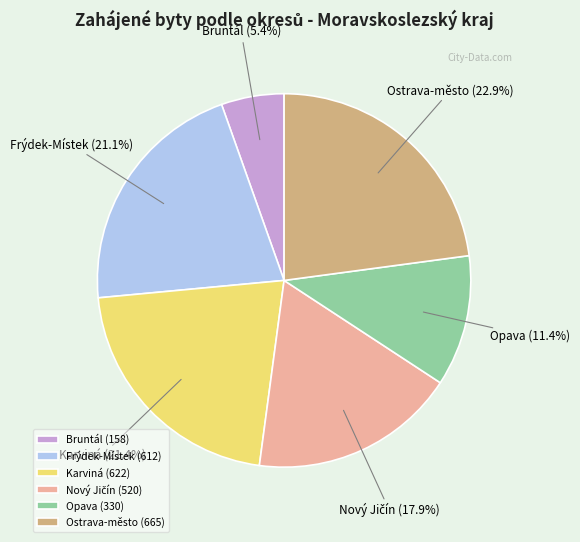

Is the sum of Ostrava-město and Karviná greater than half?

No